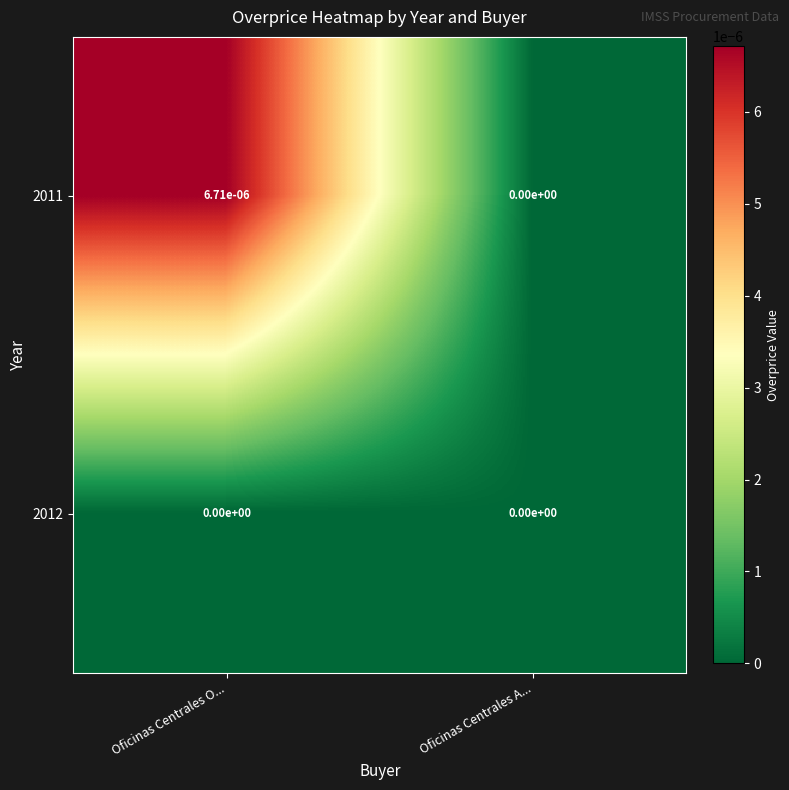

Which series has the widest spread of values?

2011